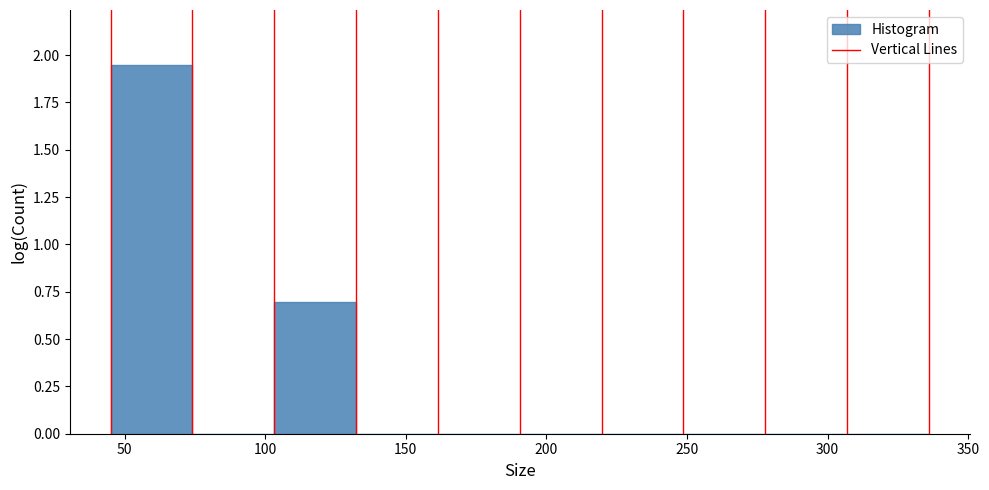

Which range on the x-axis has the tallest bar?

45 to 75